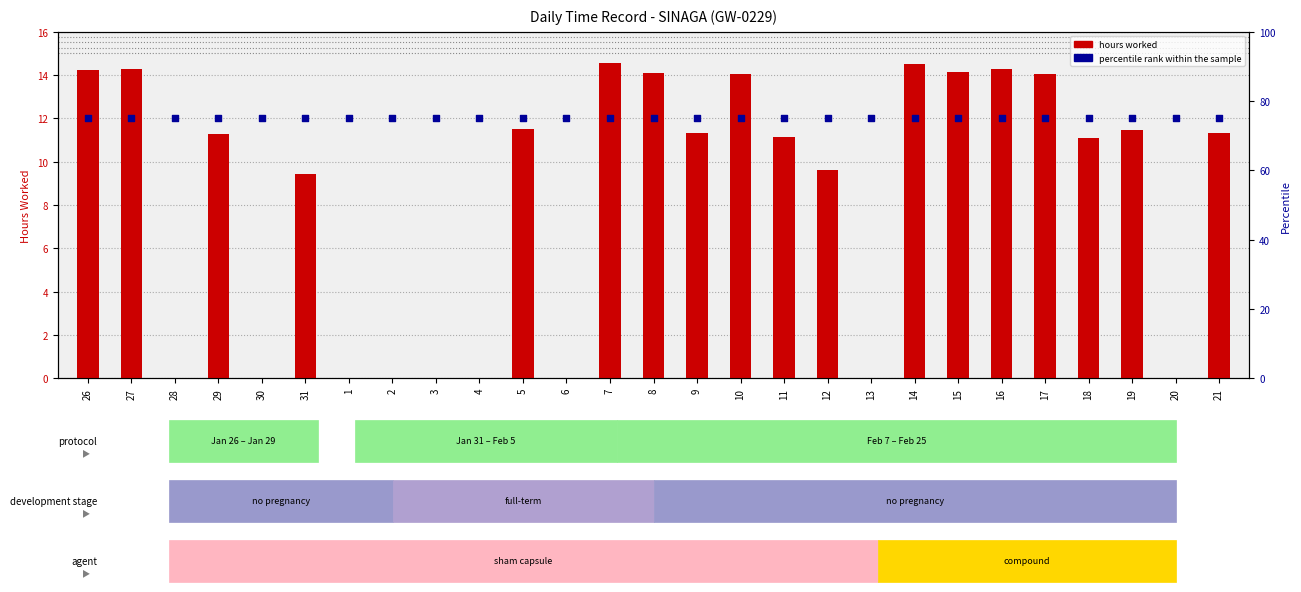

Which series reaches the minimum Y coordinate?

hours worked